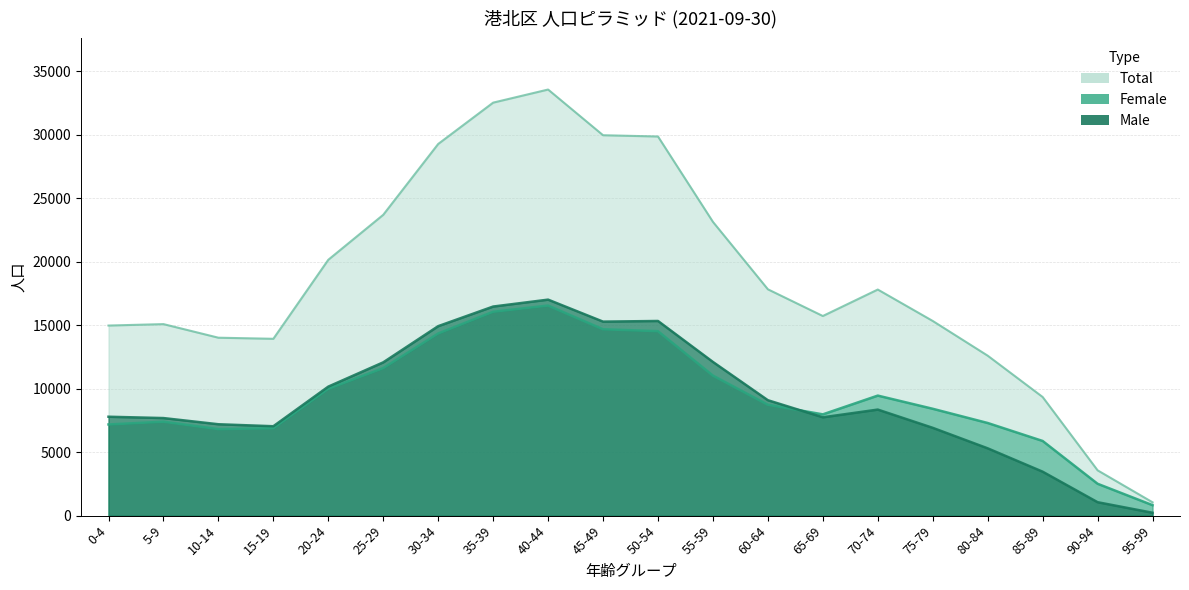

List the labels in order of Total value, smallest first.

95-99, 90-94, 85-89, 80-84, 15-19, 10-14, 0-4, 5-9, 75-79, 65-69, 70-74, 60-64, 20-24, 55-59, 25-29, 30-34, 50-54, 45-49, 35-39, 40-44